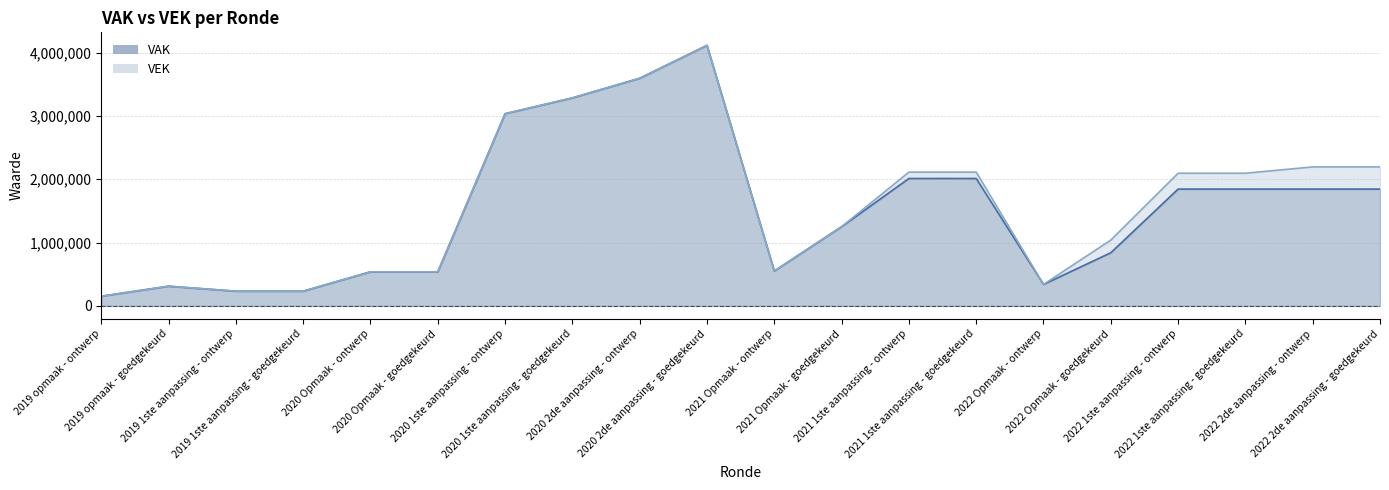

How many data points in VEK are less than 2095091?

10